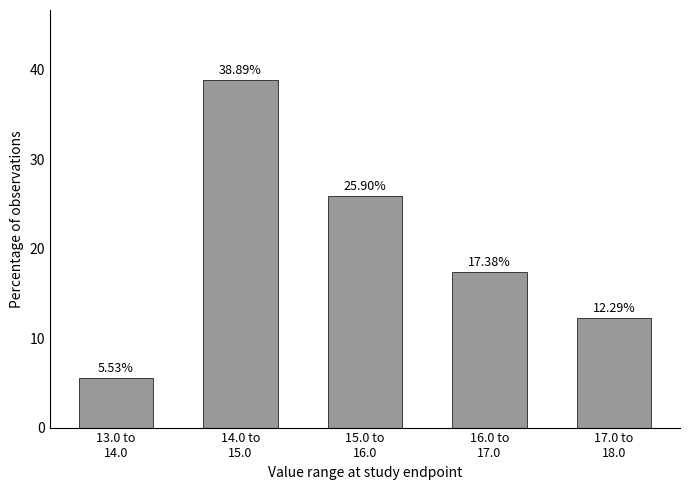

Between 13.0 to
14.0 and 16.0 to
17.0, which is larger?

16.0 to
17.0